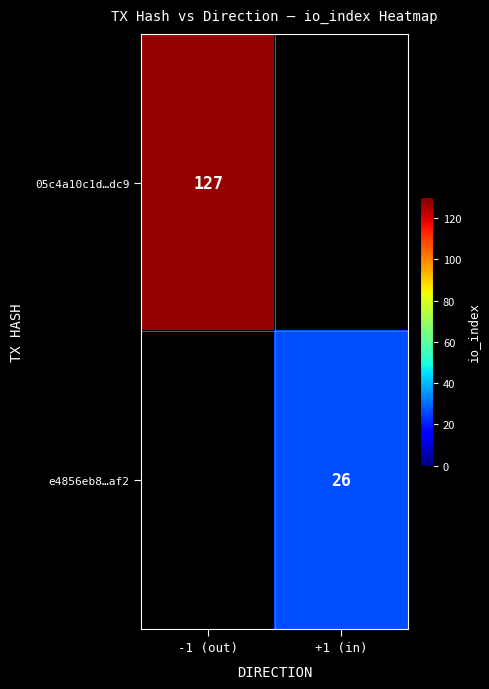

Is it true that e4856eb8…af2 equals 7 at +1 (in)?

False